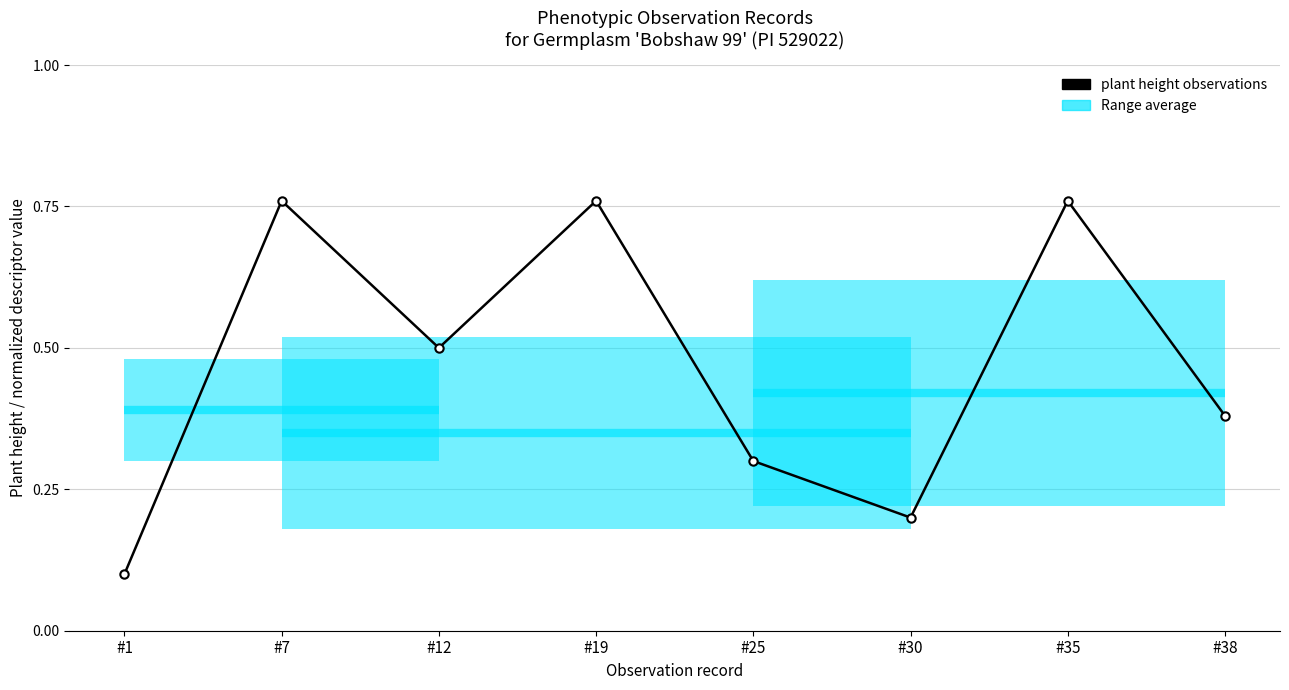

Reading left to right, what are all the values shown in this chart?

0.1	0.8	0.5	0.8	0.3	0.2	0.8	0.4